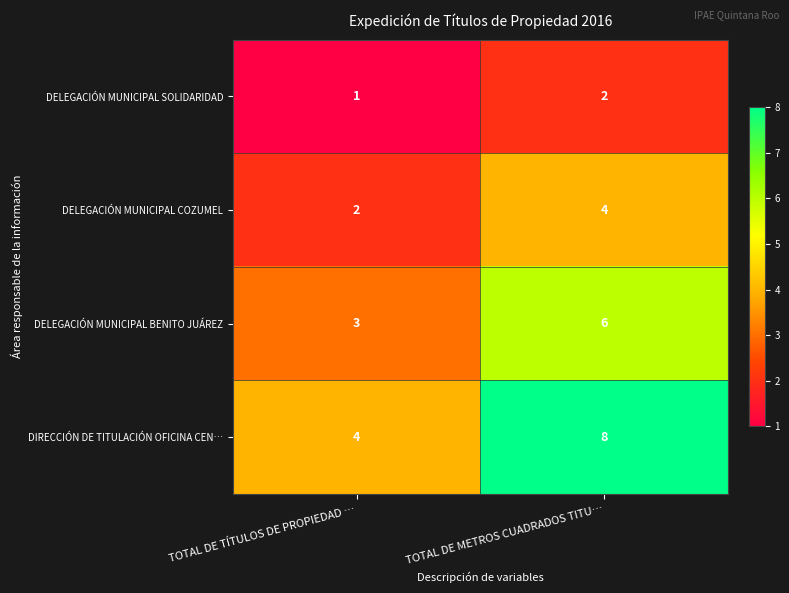

Reading left to right, transcribe all the data shown in this chart.

DELEGACIÓN MUNICIPAL SOLIDARIDAD: TOTAL DE TÍTULOS DE PROPIEDAD …=1	TOTAL DE METROS CUADRADOS TITU…=2
DELEGACIÓN MUNICIPAL COZUMEL: TOTAL DE TÍTULOS DE PROPIEDAD …=2	TOTAL DE METROS CUADRADOS TITU…=4
DELEGACIÓN MUNICIPAL BENITO JUÁREZ: TOTAL DE TÍTULOS DE PROPIEDAD …=3	TOTAL DE METROS CUADRADOS TITU…=6
DIRECCIÓN DE TITULACIÓN OFICINA CEN…: TOTAL DE TÍTULOS DE PROPIEDAD …=4	TOTAL DE METROS CUADRADOS TITU…=8